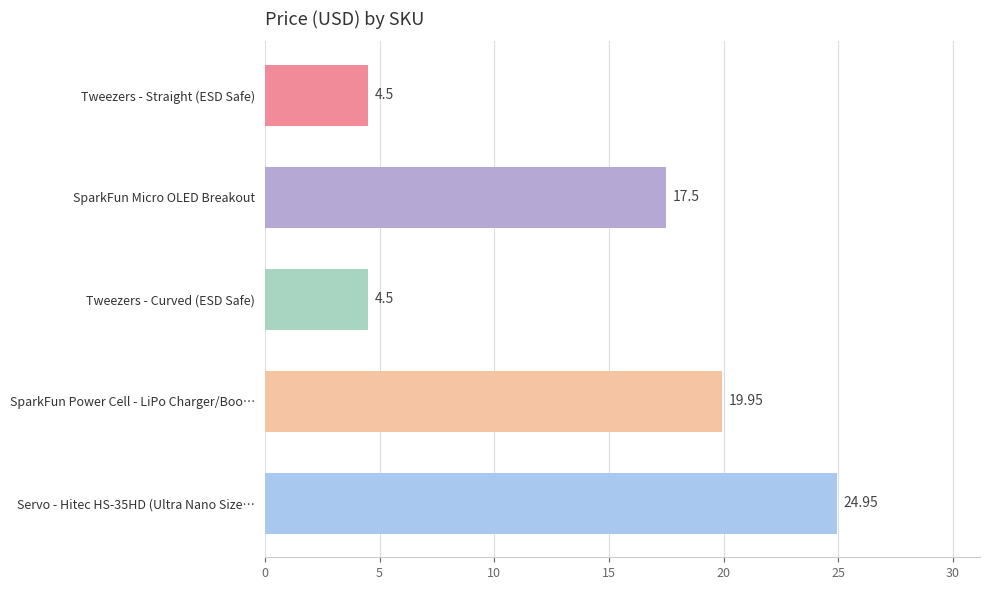

How many categories are shown in the chart?

5